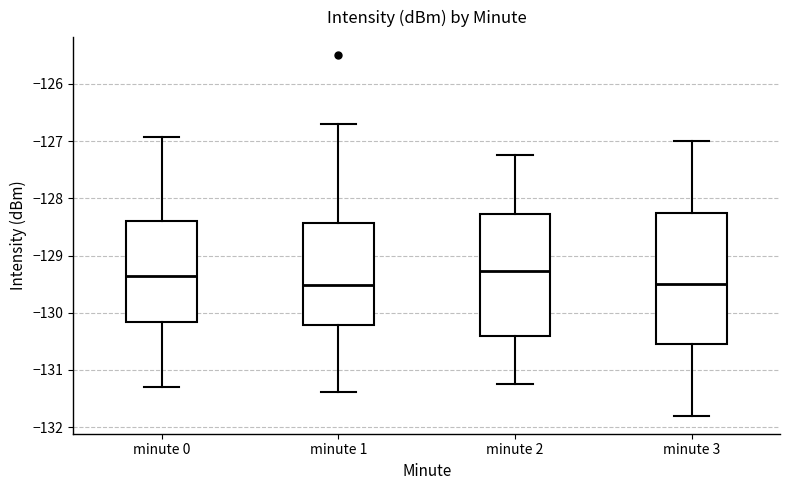

Which box is the tallest, from its lower edge to its upper edge?

minute 3